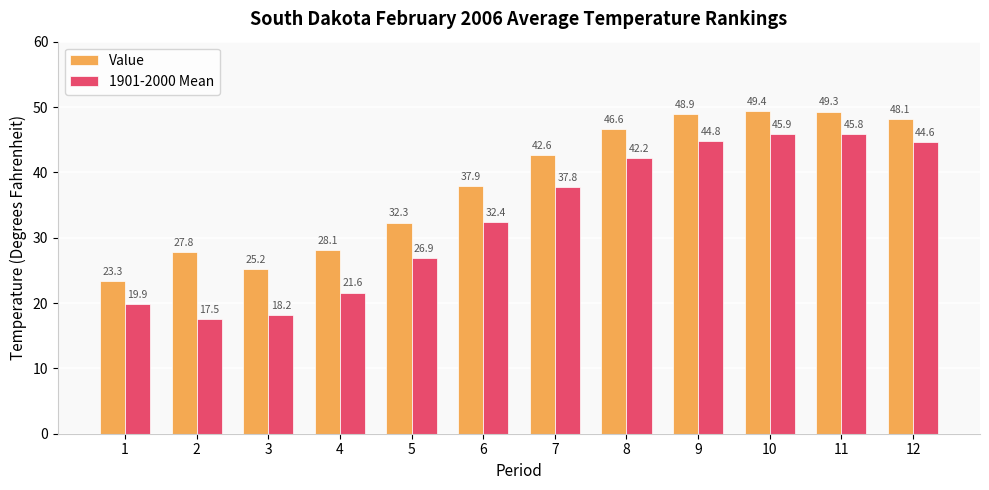

What is the difference between the maximum and minimum values in the Value series?

26.1